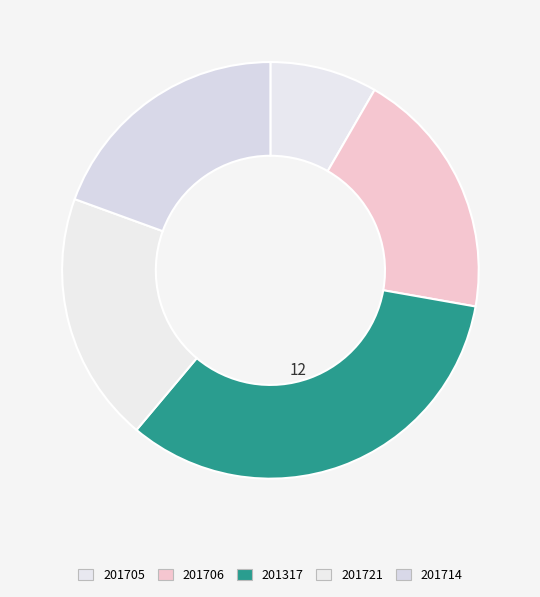

The 201705 slice represents 8% of the pie. True or false?

True